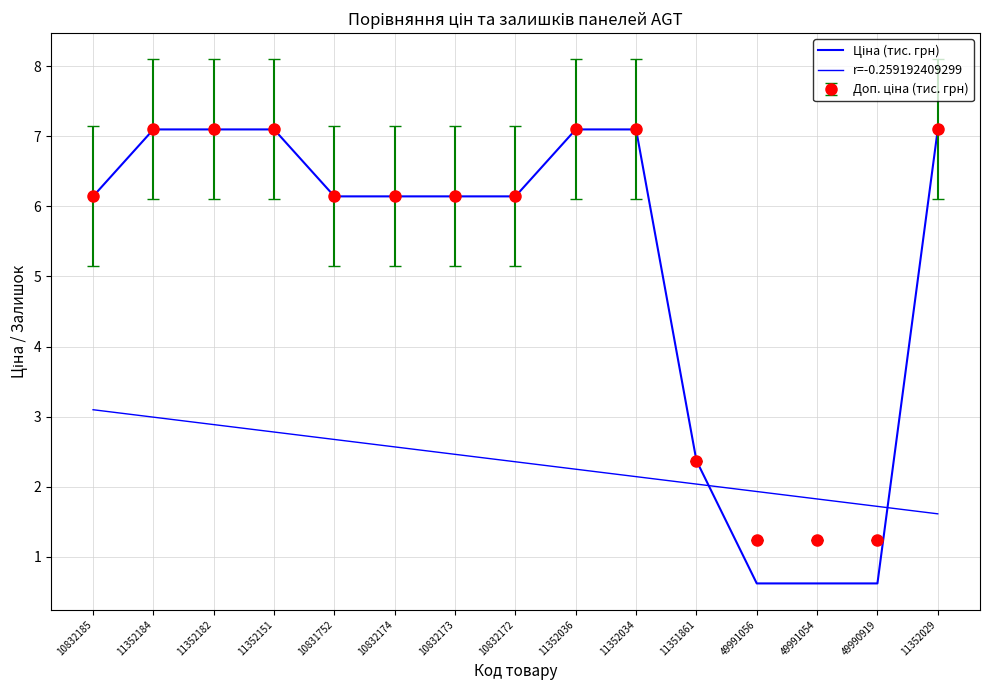

Reading left to right, extract all data points from this chart.

Ціна (тис. грн): 6.1	7.1	7.1	7.1	6.1	6.1	6.1	6.1	7.1	7.1	2.4	0.6	0.6	0.6	7.1
r=-0.259192409299: 3.1	3.0	2.9	2.8	2.7	2.6	2.5	2.4	2.2	2.1	2.0	1.9	1.8	1.7	1.6